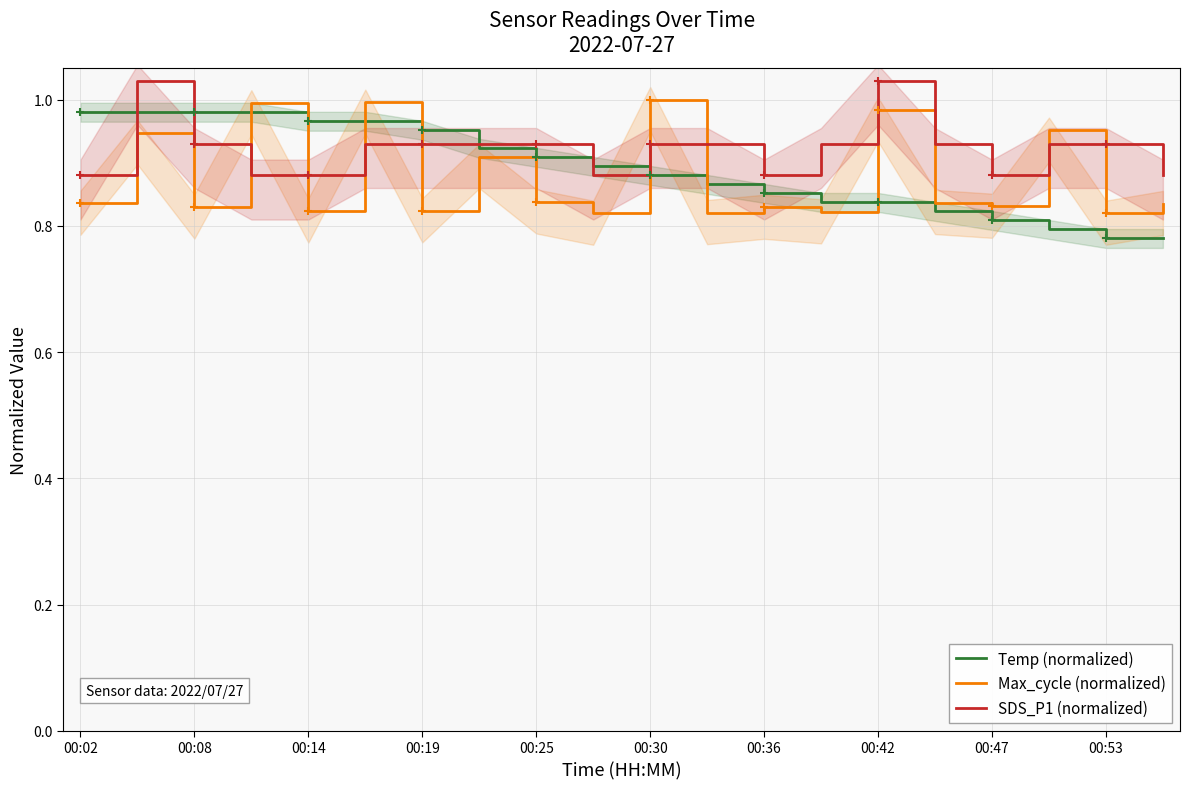

Is the value of Max_cycle (normalized) at 00:14 greater than the value of Temp (normalized) at 00:08?

No